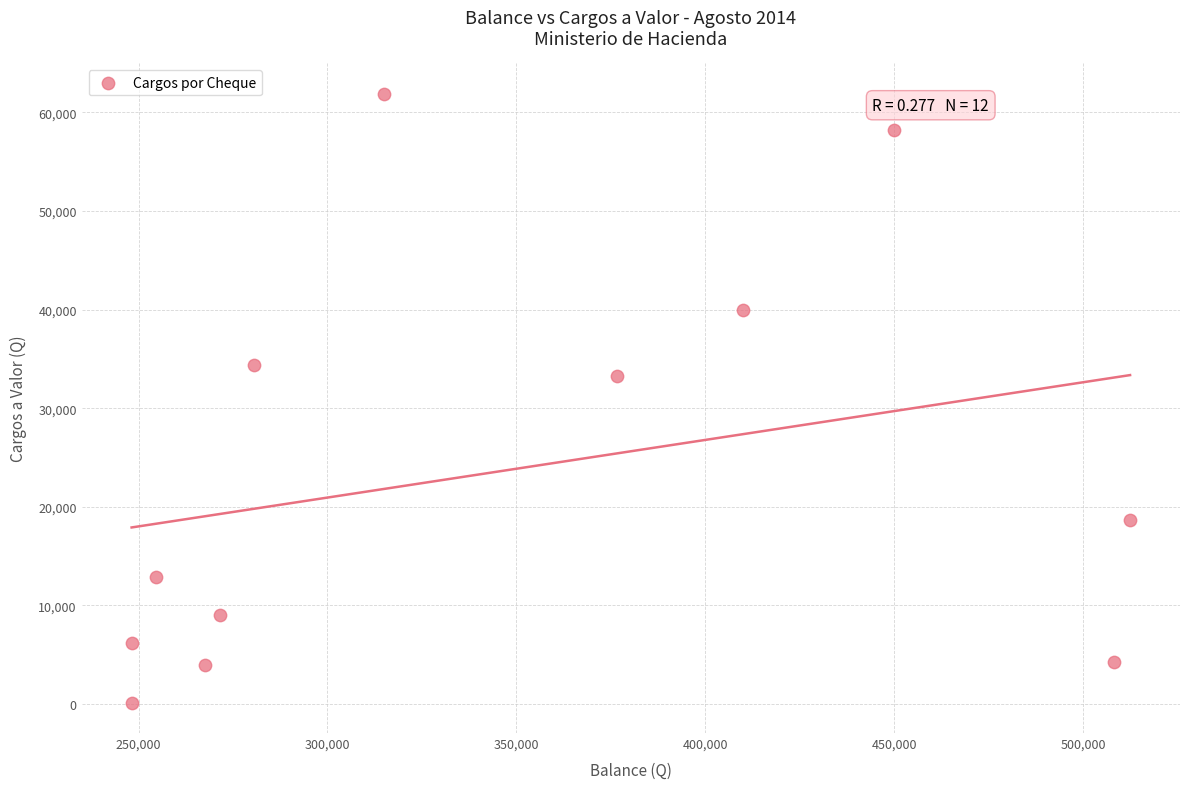

What Y value in the scatter plot is closest to 31017?

33289.8